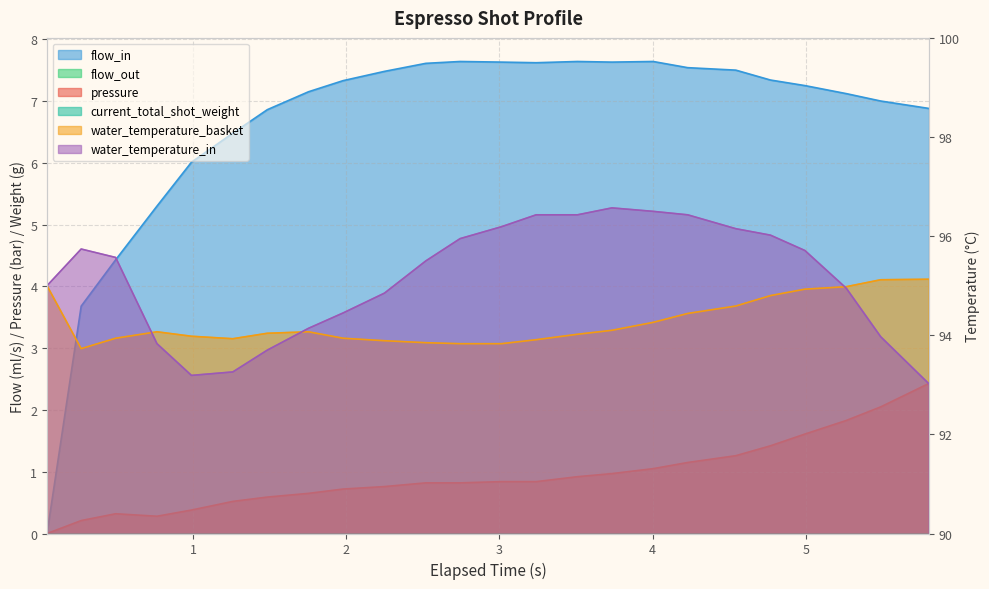

True or false: pressure has more than 2 interior local peaks.

False